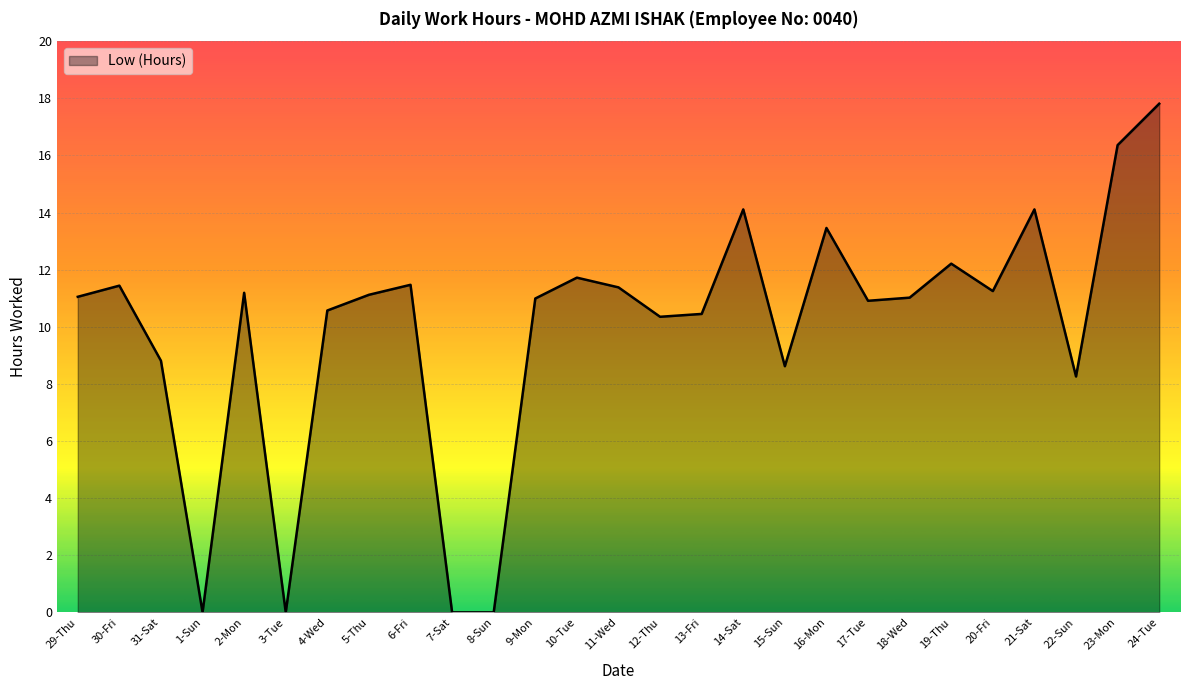

At which category does the data reach its first local valley?

1-Sun